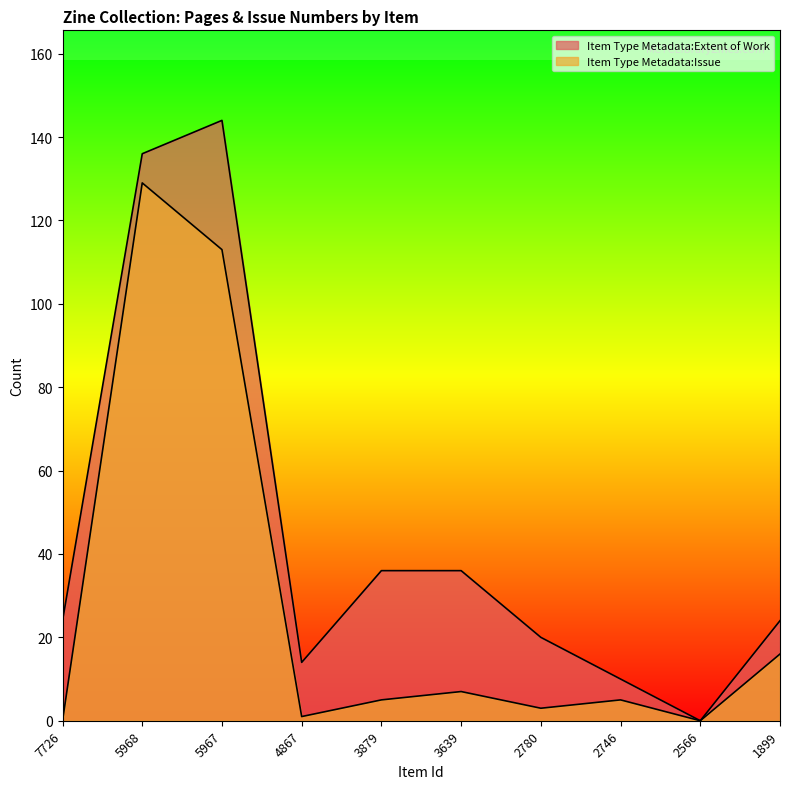

How many positive values does the Item Type Metadata:Extent of Work series have?

9